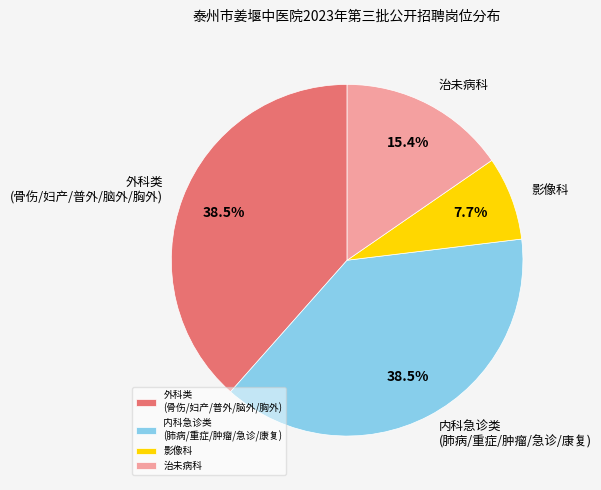

Approximately how many times larger is the value at 内科急诊类 (肺病/重症/肿瘤/急诊/康复) compared to 影像科?

5.0